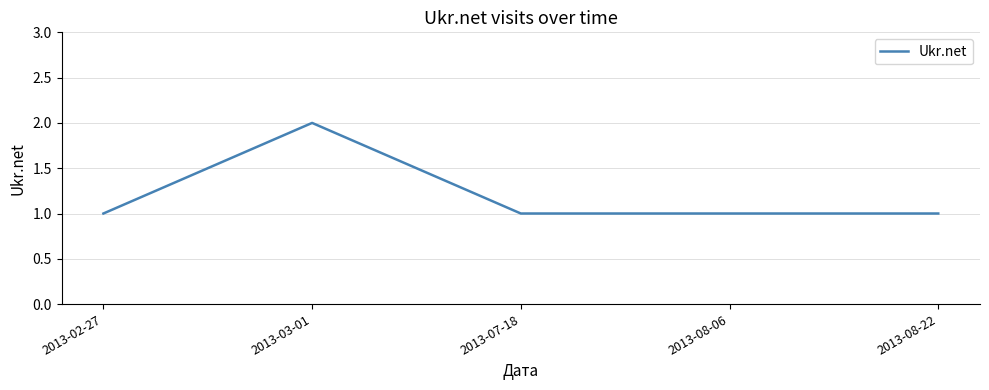

Count the number of data series in this chart.

1